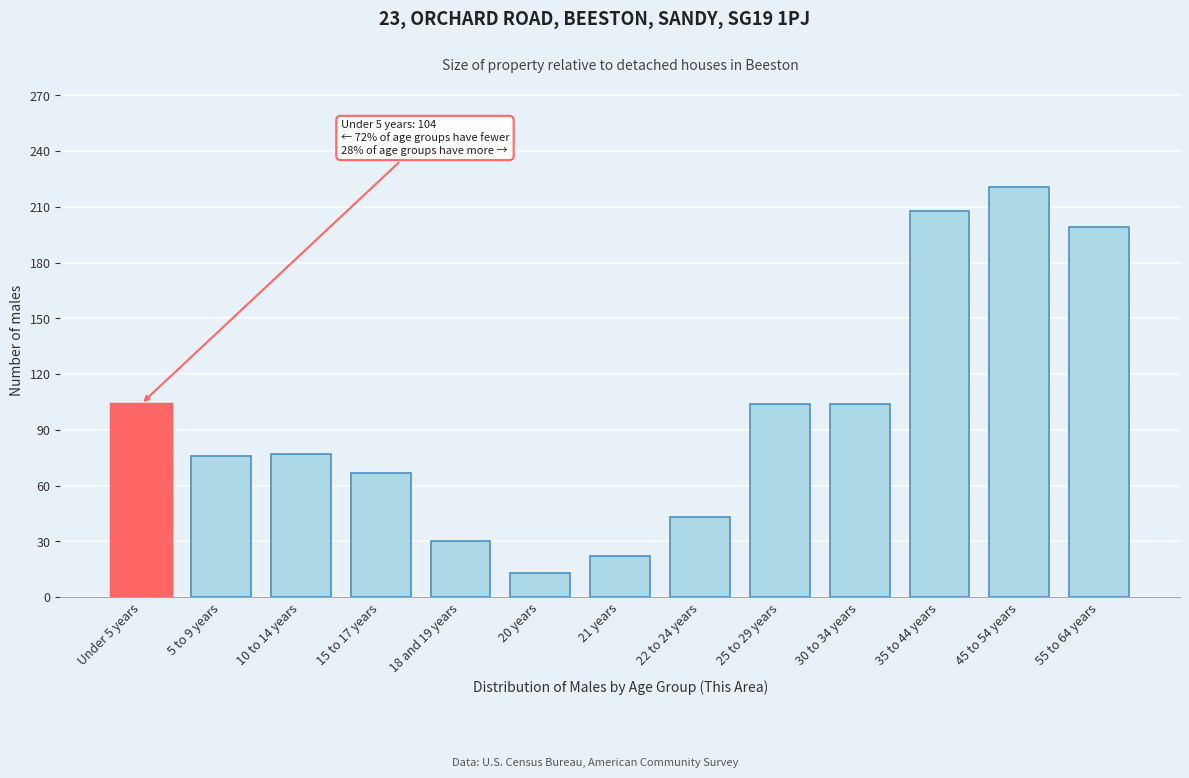

The chart shows a value of 14 at 15 to 17 years. True or false?

False